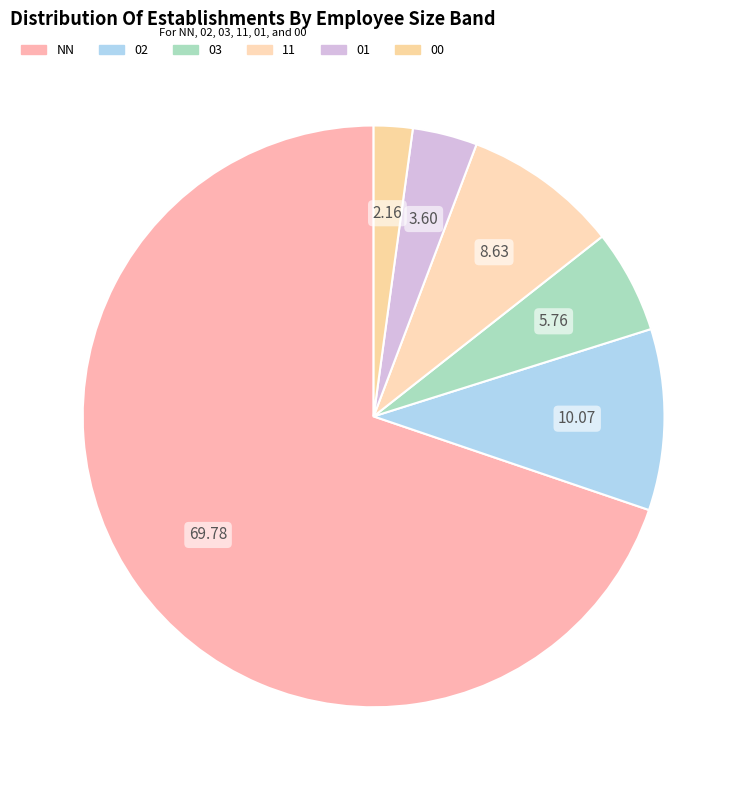

How many segments does this pie chart have?

6